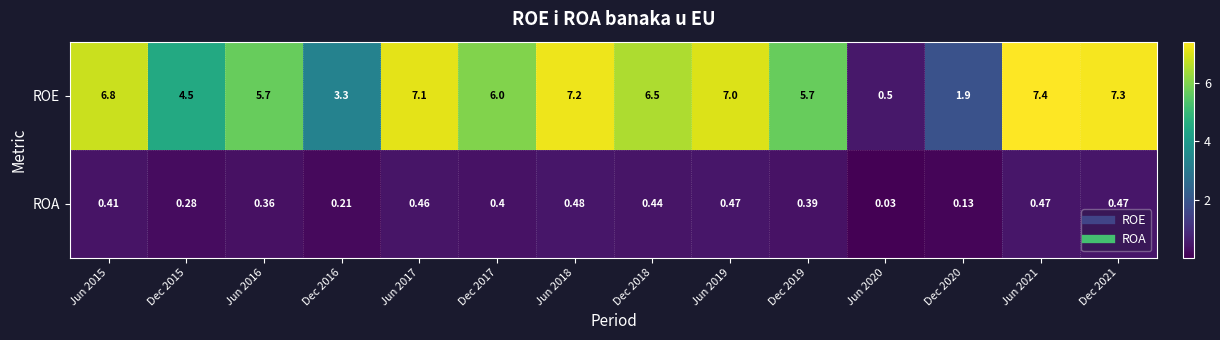

List the series in order of their overall mean, highest first.

ROE, ROA